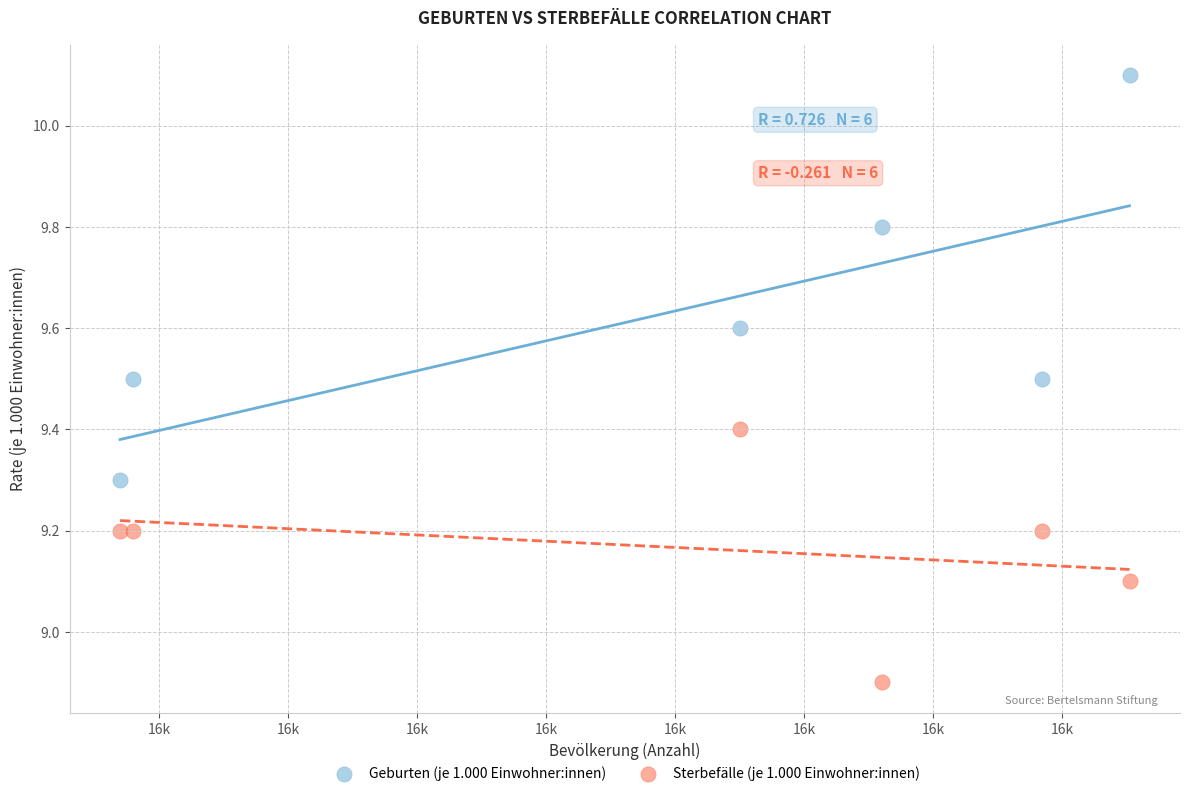

Which series has the largest Y range (max minus min)?

Geburten (je 1.000 Einwohner:innen)